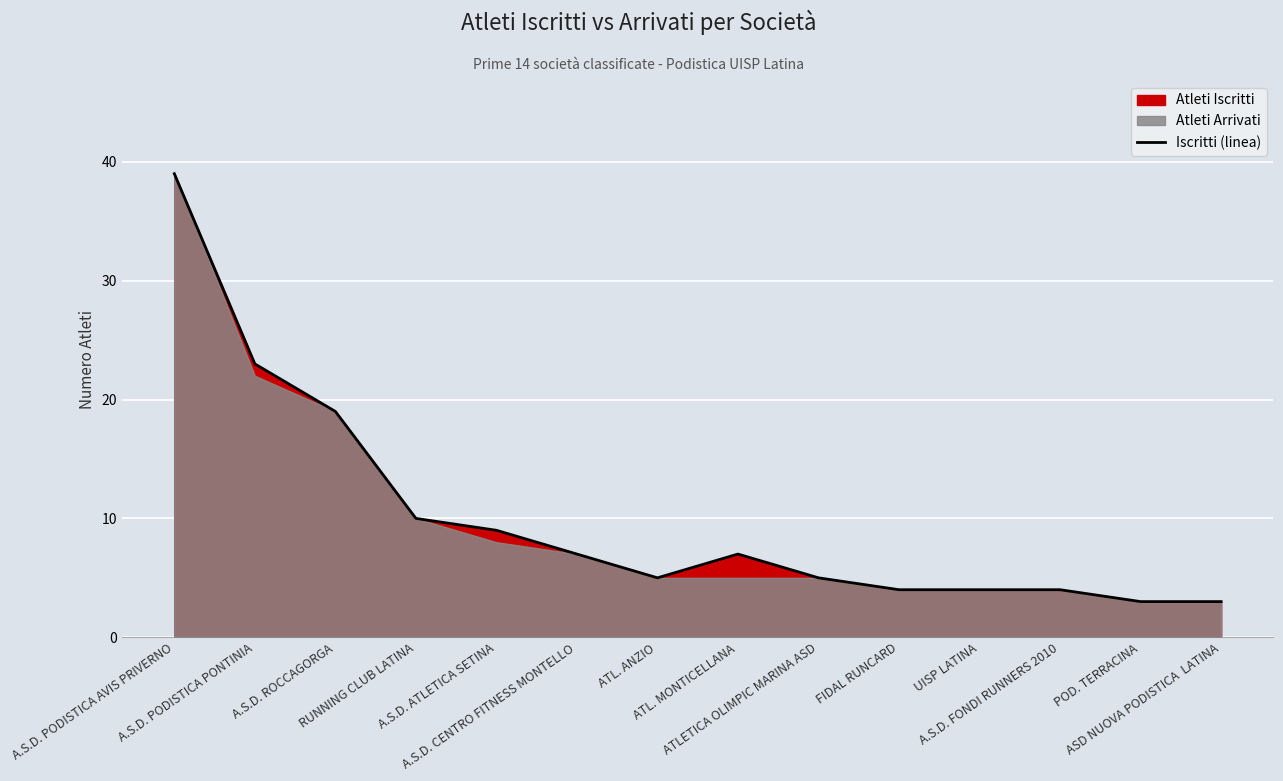

How many points are lower than both their immediate neighbors (excluding endpoints)?

1